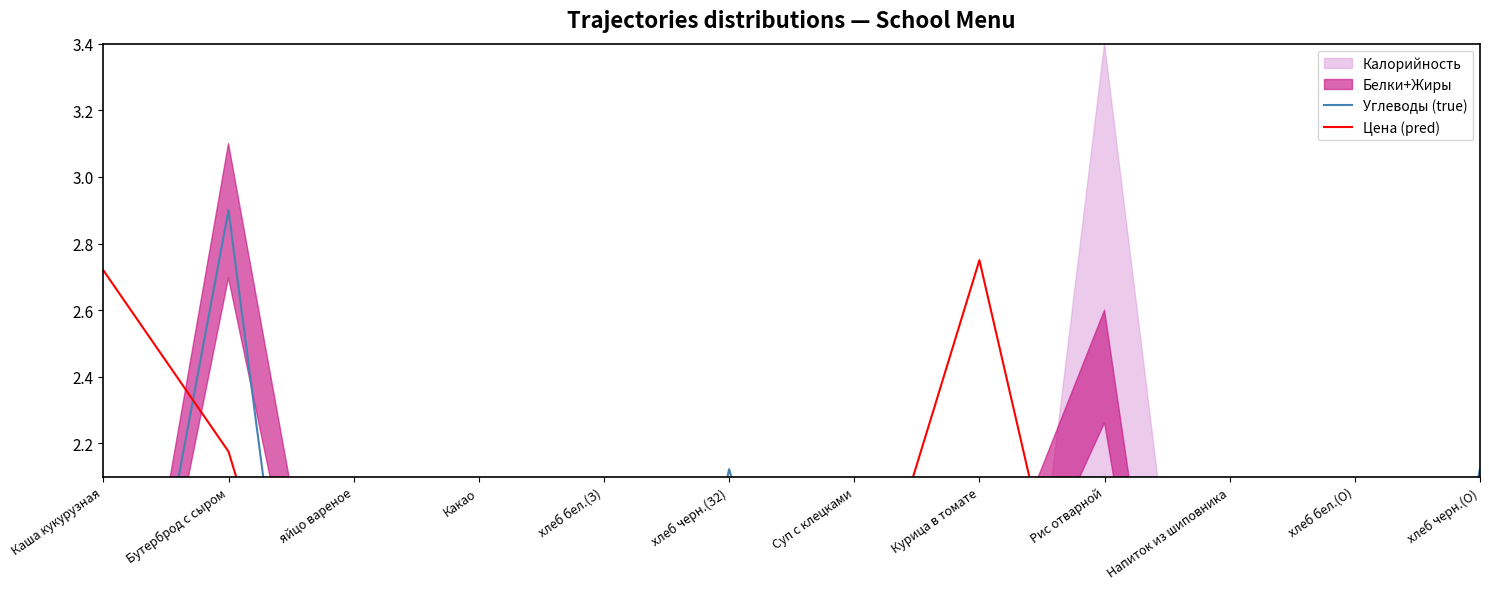

Which series has the largest range (max minus min)?

Углеводы (true)